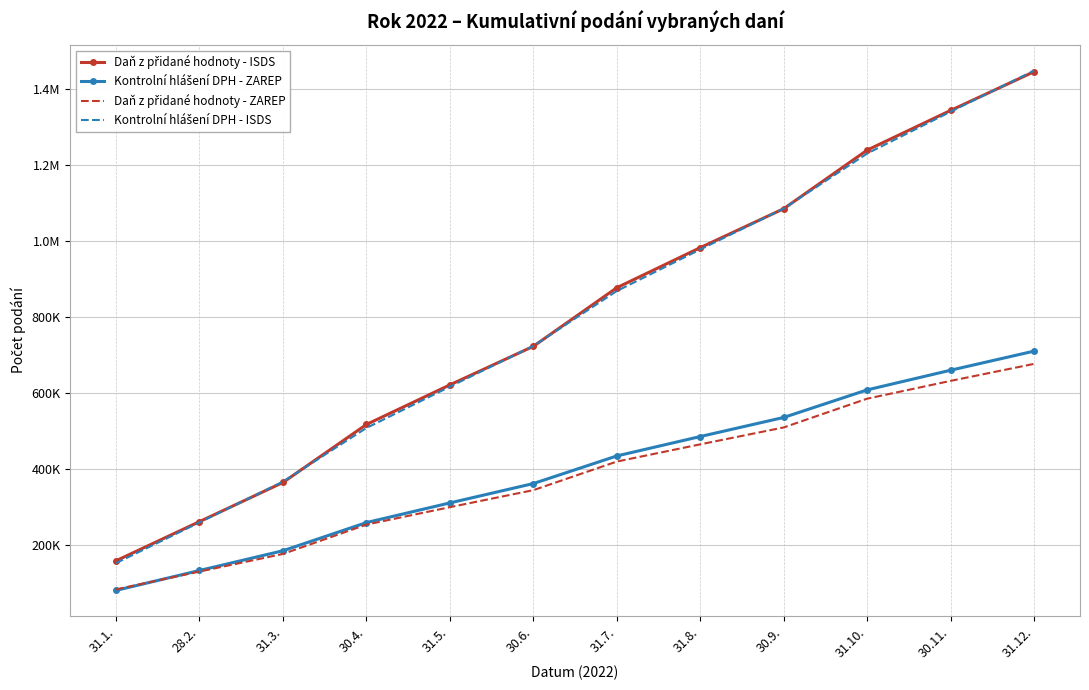

What is the total value across all series at 30.11.?

3973830